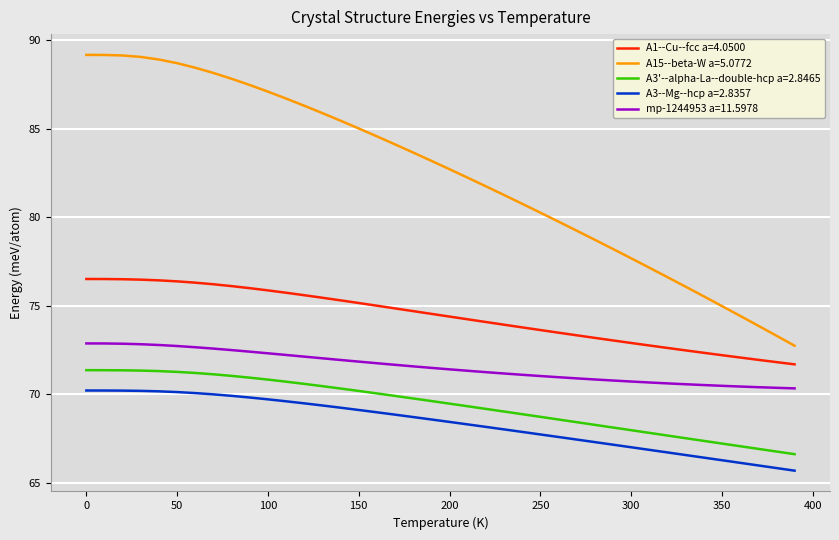

True or false: A3'--alpha-La--double-hcp a=2.8465 and A3--Mg--hcp a=2.8357 intersect in this chart.

False